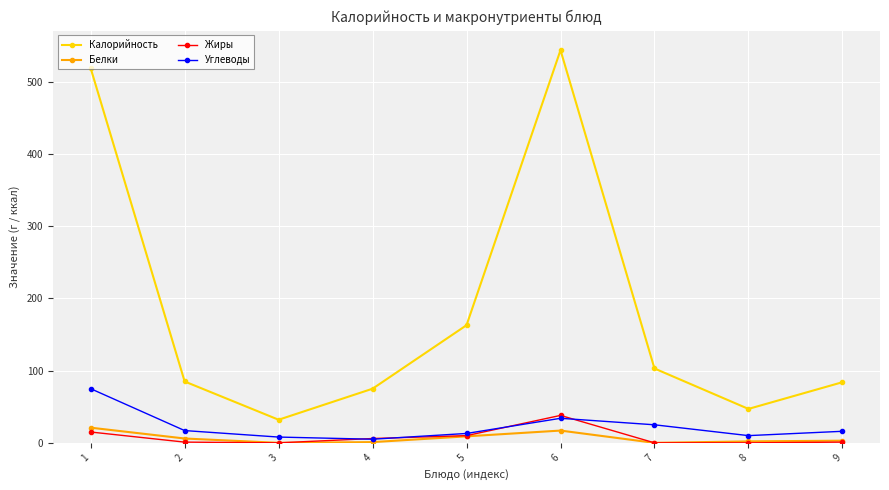

True or false: Калорийность has more than 1 interior local peaks.

False